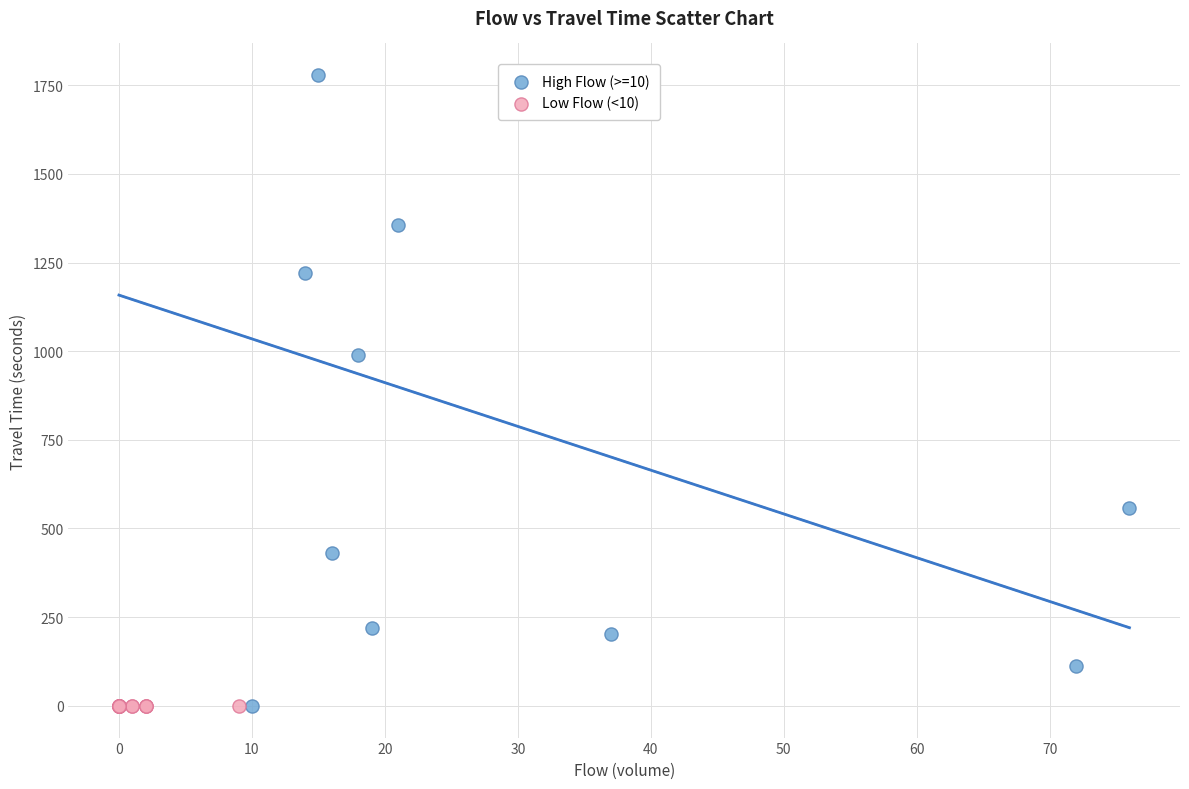

Which series contains the highest Y value?

High Flow (>=10)